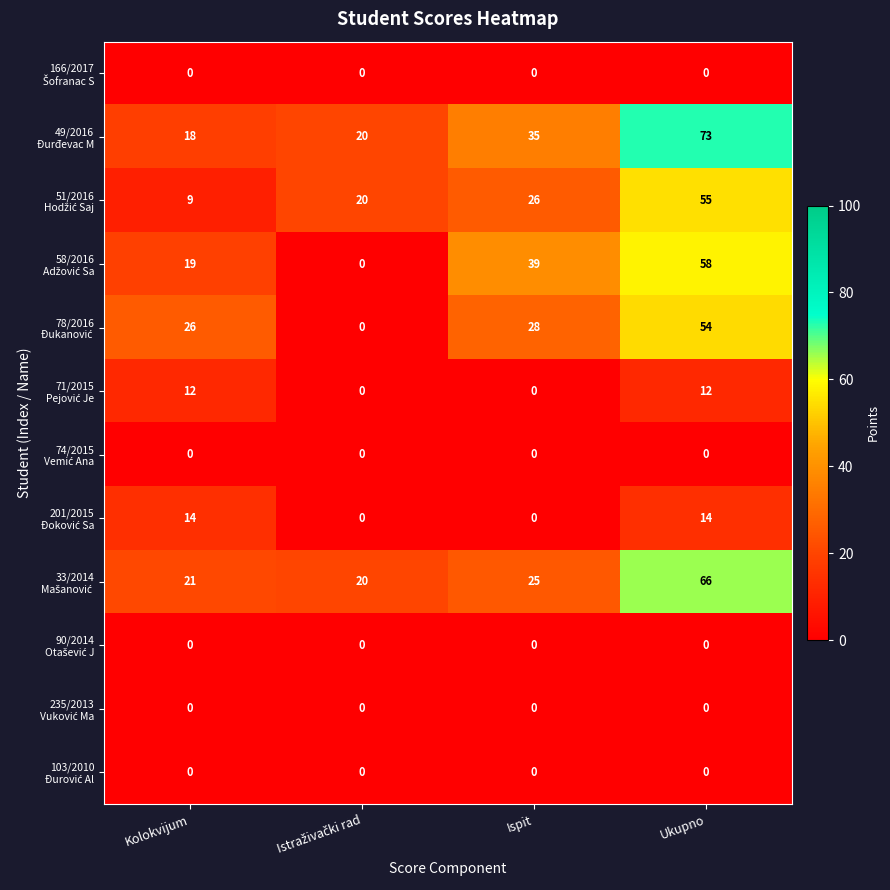

At which category is the sum across all series the highest?

Ukupno